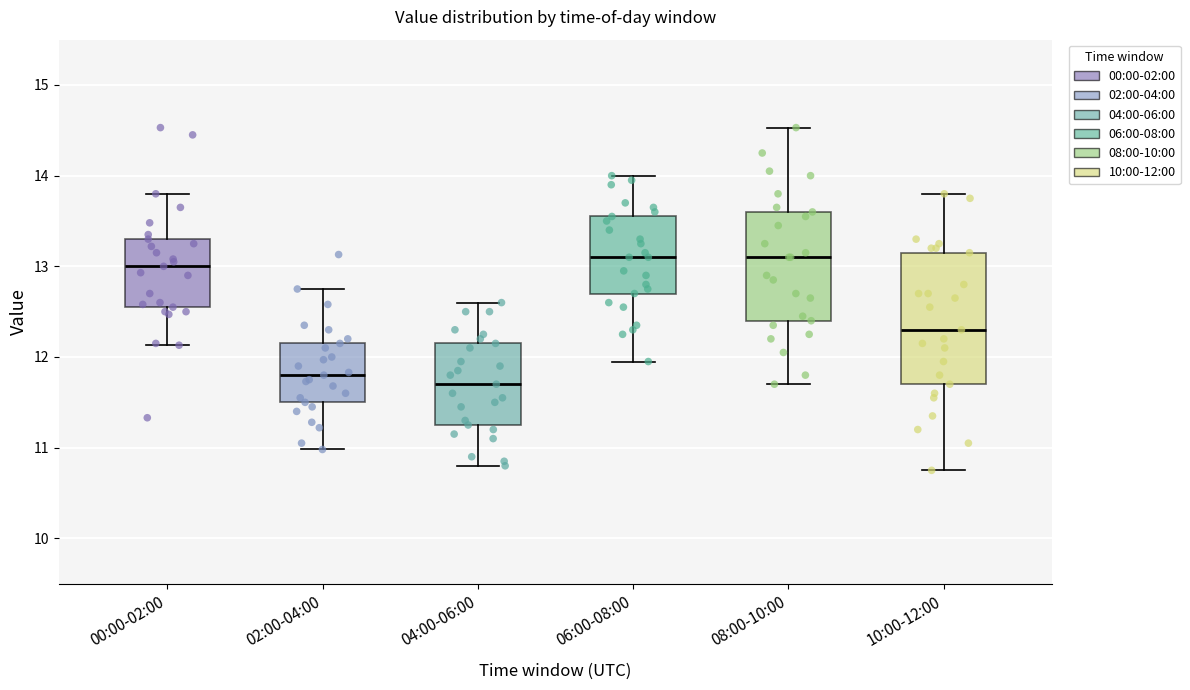

Reading left to right, read every box against the y-axis: the position of its median line, the range the box covers, and the ends of its whiskers. The values are not printed on the chart, so give them approximately, as read against the axis.

00:00-02:00: median 13.0, box 12.6 to 13.3, whiskers 12.1 to 13.8
02:00-04:00: median 11.8, box 11.5 to 12.2, whiskers 11.0 to 12.8
04:00-06:00: median 11.7, box 11.3 to 12.2, whiskers 10.8 to 12.6
06:00-08:00: median 13.1, box 12.7 to 13.6, whiskers 12.0 to 14.0
08:00-10:00: median 13.1, box 12.4 to 13.6, whiskers 11.7 to 14.5
10:00-12:00: median 12.3, box 11.7 to 13.2, whiskers 10.8 to 13.8